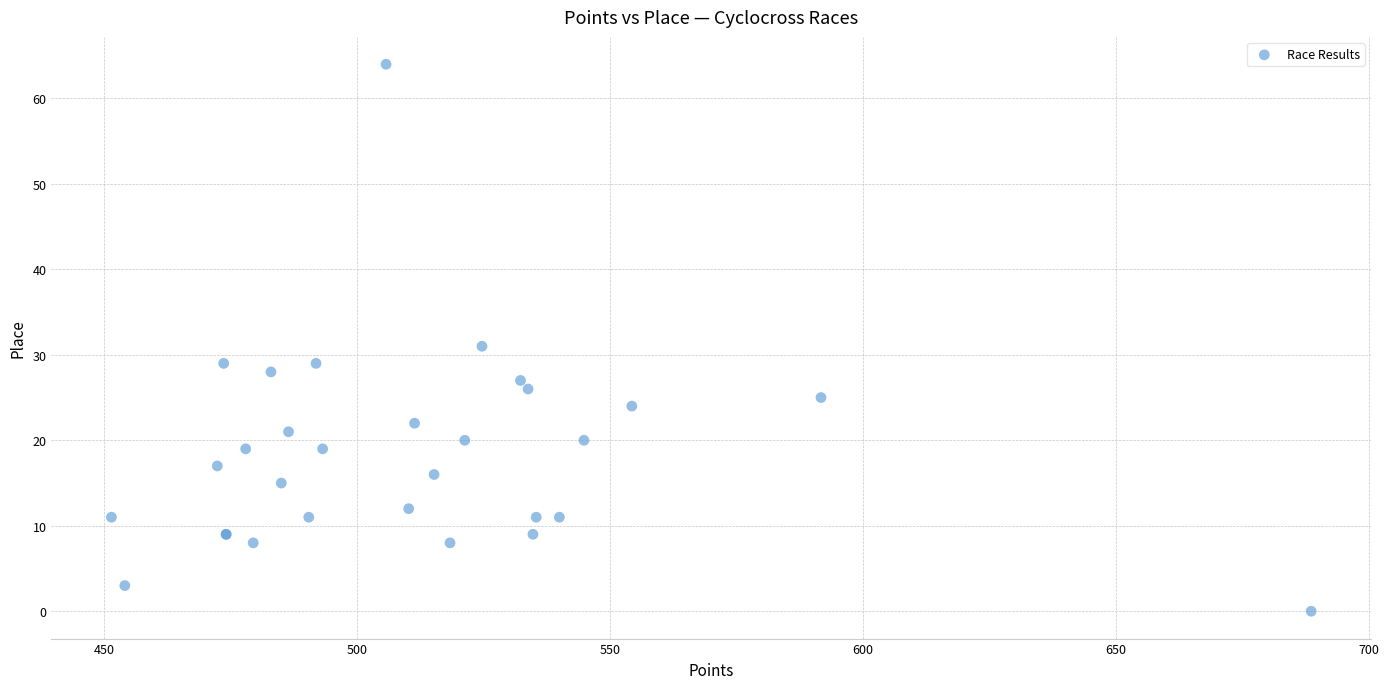

What Y value in the scatter plot is closest to 32?

31